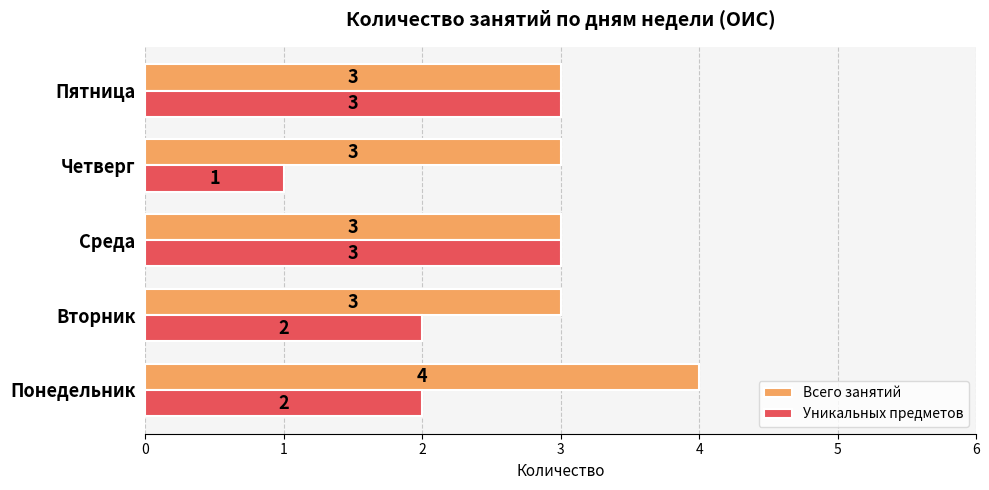

What is the approximate value of Уникальных предметов at Среда?

3